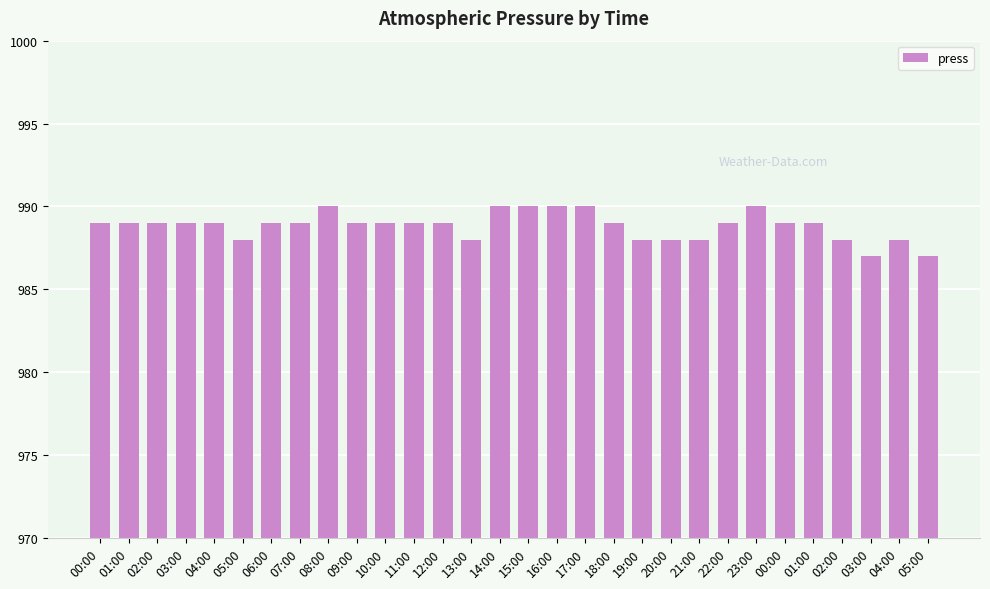

The value at 08:00 is 990. True or false?

True